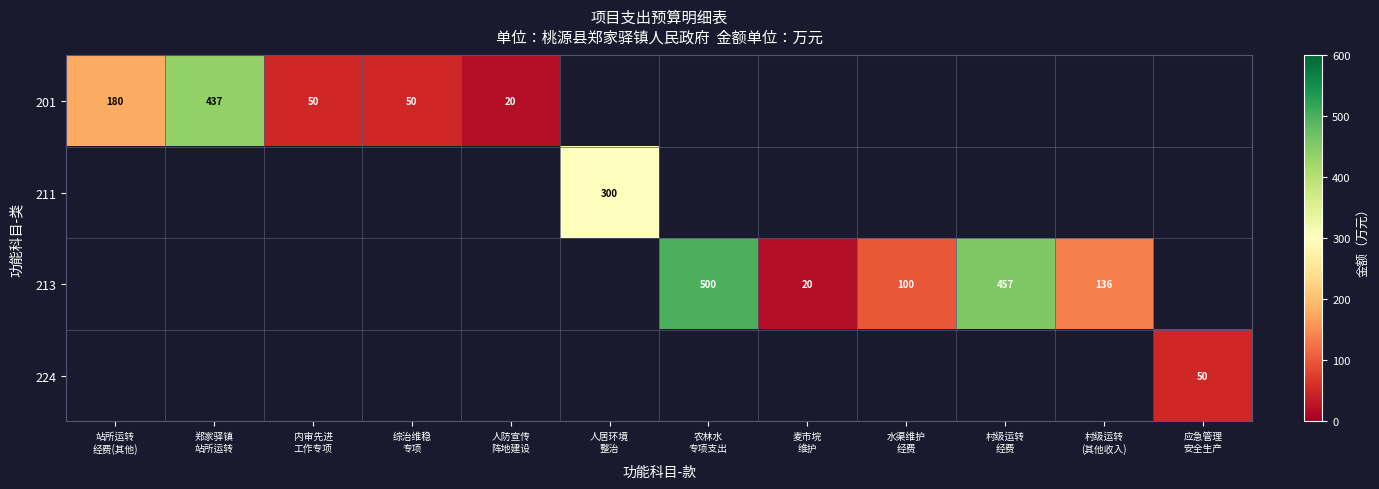

Rank the series at 站所运转 经费(其他) from highest to lowest value.

201, 211, 213, 224